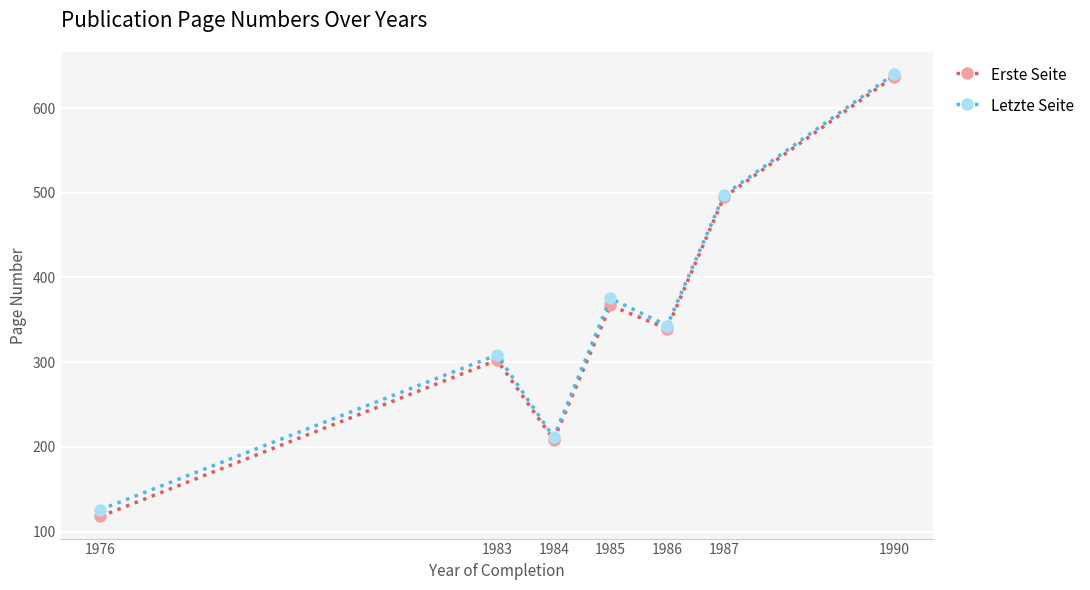

What are all the series names shown in the legend?

Erste Seite, Letzte Seite